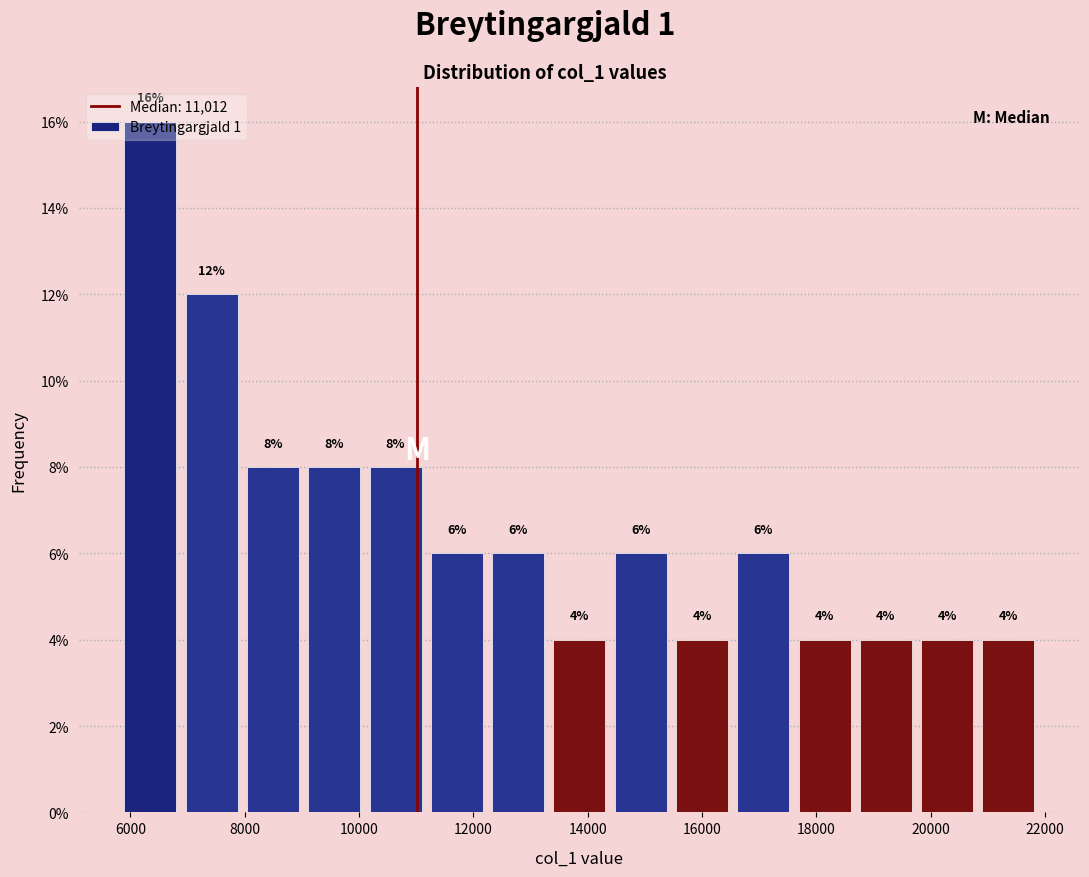

Over which range of the x-axis is the bar tallest?

5800 to 6800